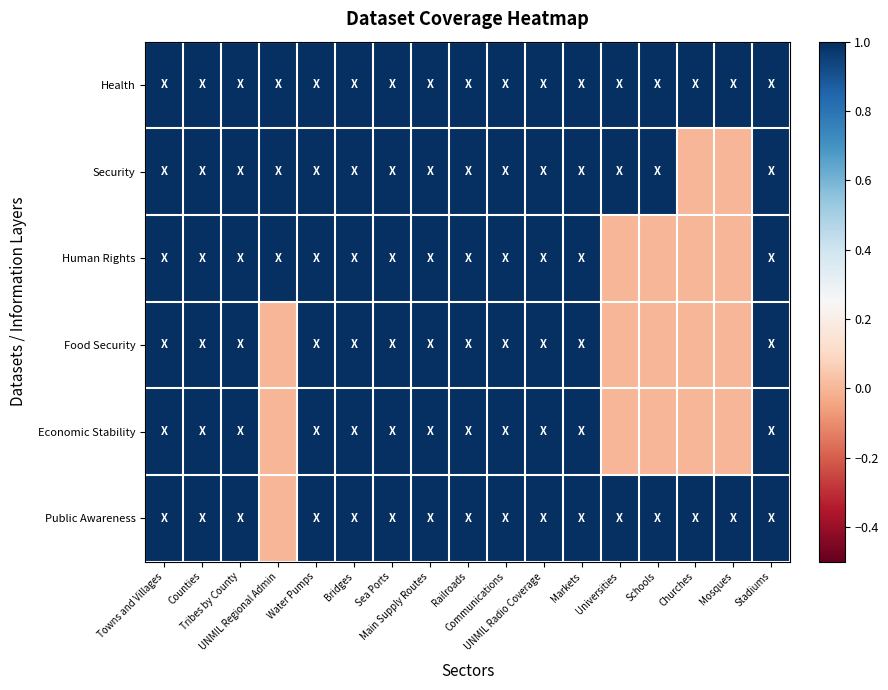

Reading left to right, what are all the values shown in this chart?

Health: Towns and Villages=1	Counties=1	Tribes by County=1	UNMIL Regional Admin=1	Water Pumps=1	Bridges=1	Sea Ports=1	Main Supply Routes=1	Railroads=1	Communications=1	UNMIL Radio Coverage=1	Markets=1	Universities=1	Schools=1	Churches=1	Mosques=1	Stadiums=1
Security: Towns and Villages=1	Counties=1	Tribes by County=1	UNMIL Regional Admin=1	Water Pumps=1	Bridges=1	Sea Ports=1	Main Supply Routes=1	Railroads=1	Communications=1	UNMIL Radio Coverage=1	Markets=1	Universities=1	Schools=1	Churches=0	Mosques=0	Stadiums=1
Human Rights: Towns and Villages=1	Counties=1	Tribes by County=1	UNMIL Regional Admin=1	Water Pumps=1	Bridges=1	Sea Ports=1	Main Supply Routes=1	Railroads=1	Communications=1	UNMIL Radio Coverage=1	Markets=1	Universities=0	Schools=0	Churches=0	Mosques=0	Stadiums=1
Food Security: Towns and Villages=1	Counties=1	Tribes by County=1	UNMIL Regional Admin=0	Water Pumps=1	Bridges=1	Sea Ports=1	Main Supply Routes=1	Railroads=1	Communications=1	UNMIL Radio Coverage=1	Markets=1	Universities=0	Schools=0	Churches=0	Mosques=0	Stadiums=1
Economic Stability: Towns and Villages=1	Counties=1	Tribes by County=1	UNMIL Regional Admin=0	Water Pumps=1	Bridges=1	Sea Ports=1	Main Supply Routes=1	Railroads=1	Communications=1	UNMIL Radio Coverage=1	Markets=1	Universities=0	Schools=0	Churches=0	Mosques=0	Stadiums=1
Public Awareness: Towns and Villages=1	Counties=1	Tribes by County=1	UNMIL Regional Admin=0	Water Pumps=1	Bridges=1	Sea Ports=1	Main Supply Routes=1	Railroads=1	Communications=1	UNMIL Radio Coverage=1	Markets=1	Universities=1	Schools=1	Churches=1	Mosques=1	Stadiums=1